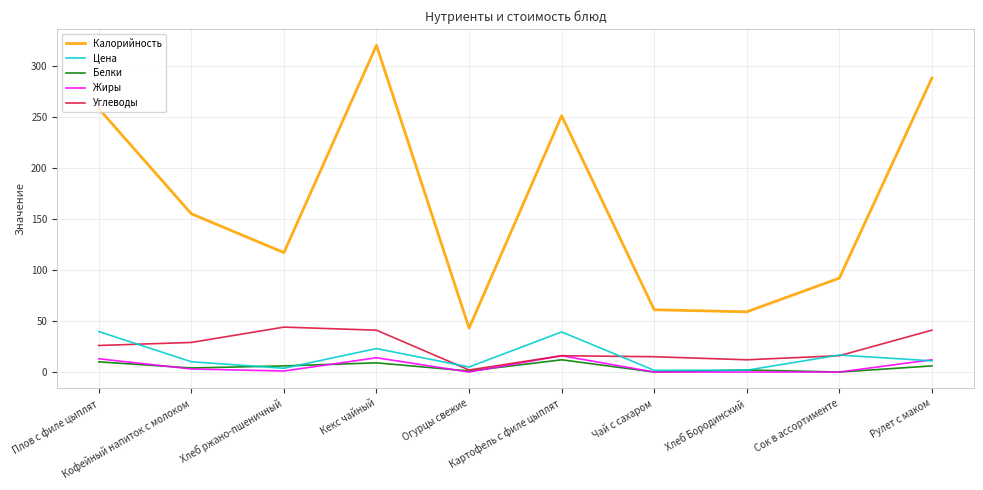

Which series has the largest range (max minus min)?

Калорийность